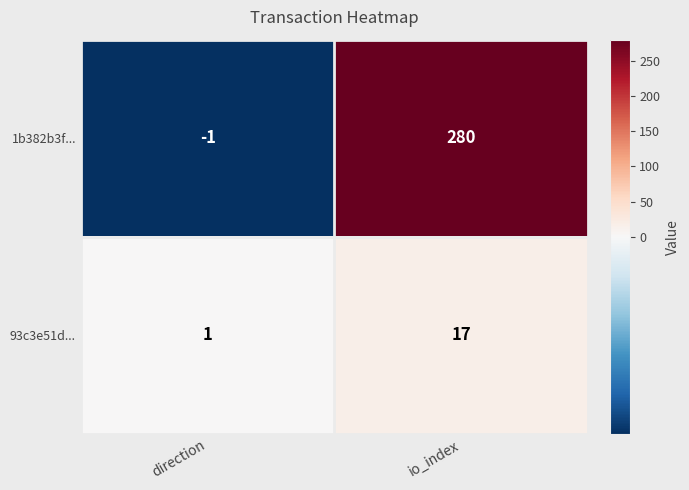

Which label corresponds to the smallest value in the chart?

direction